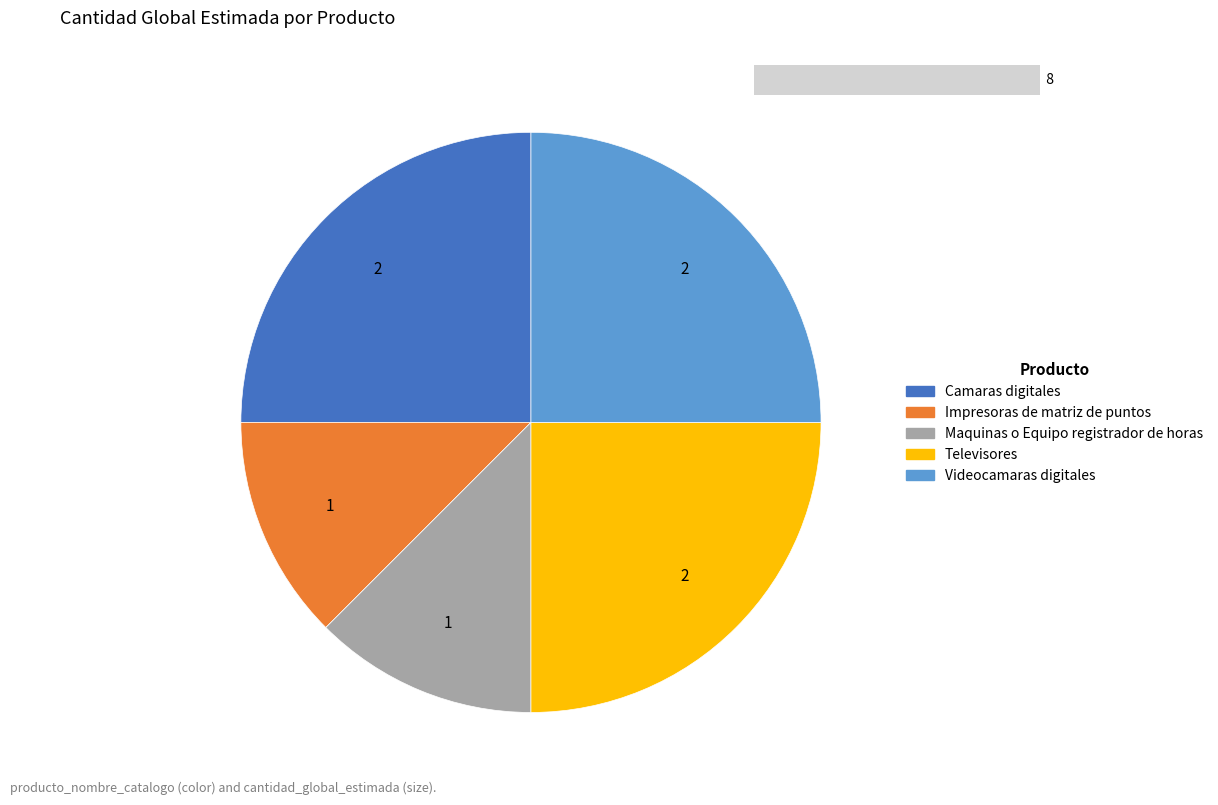

Rank the categories by value from lowest to highest.

Impresoras de matriz de puntos, Maquinas o Equipo registrador de horas, Camaras digitales, Televisores, Videocamaras digitales